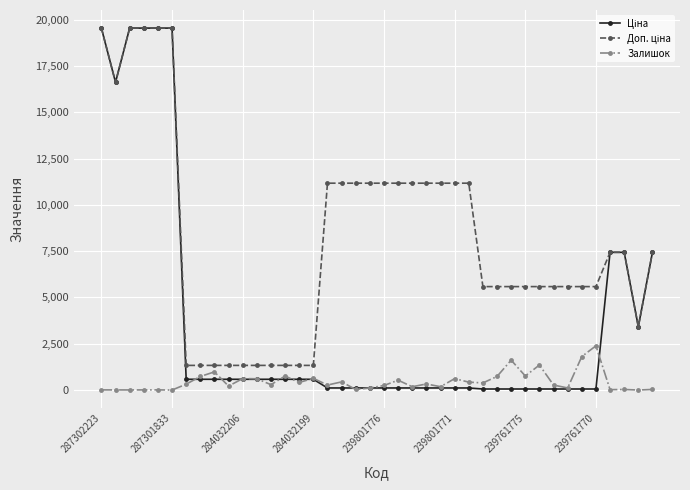

At how many categories does at least one series exceed 4650?

29